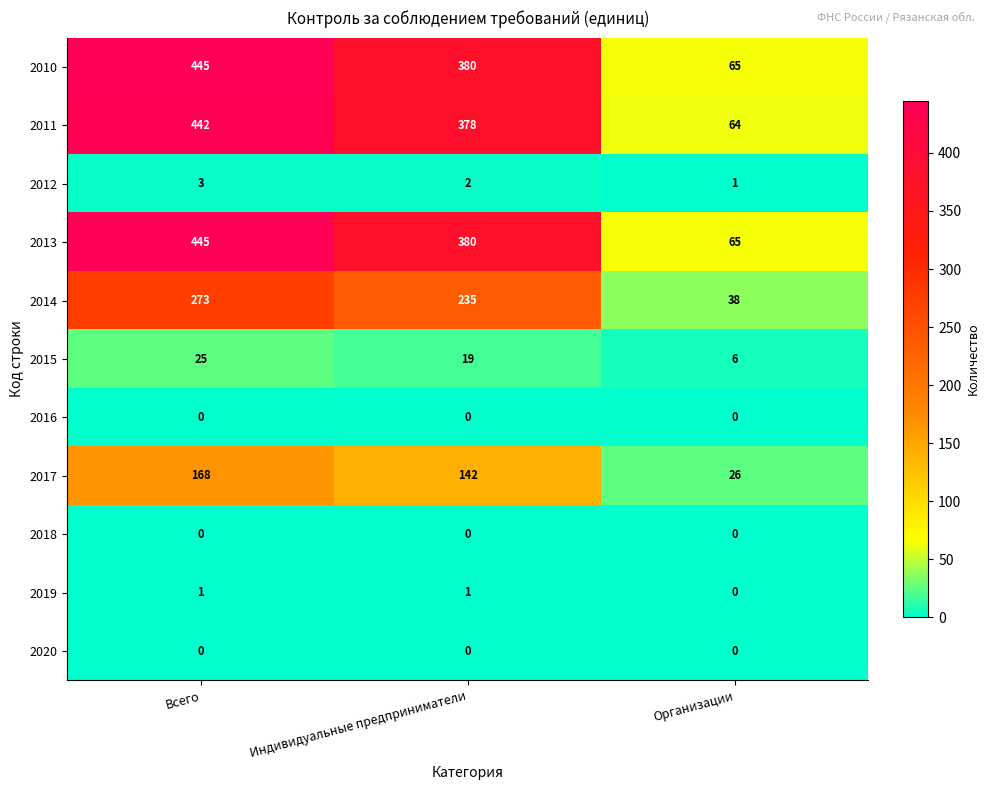

What is the difference between the highest and lowest values at Индивидуальные предприниматели?

380